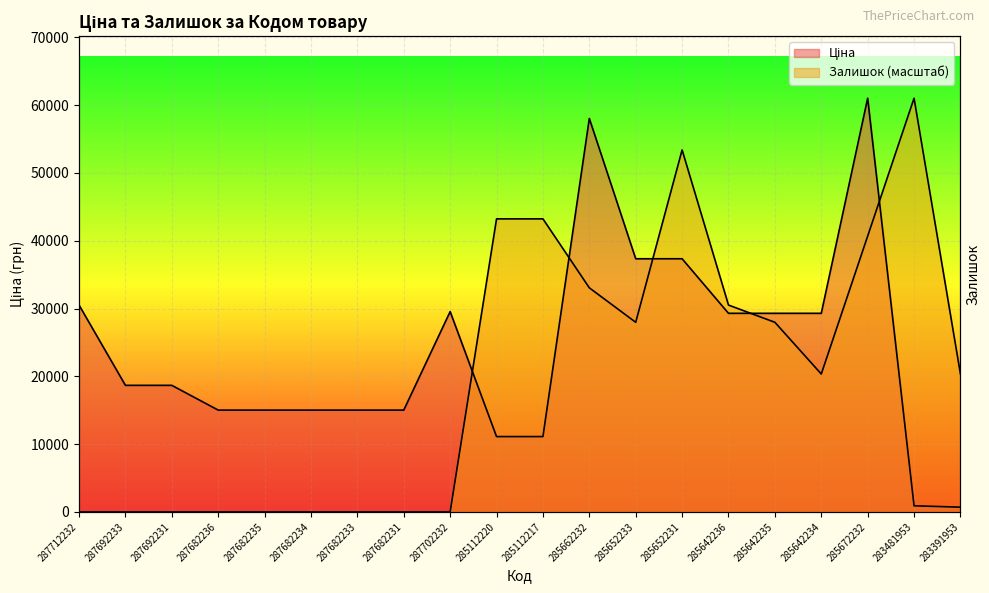

What is the value of the Ціна point at the 8th from the left?

15019.2